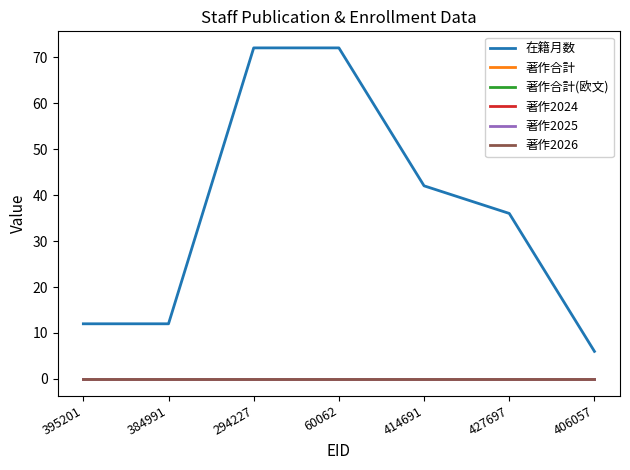

Is this an area chart (filled region under the line)?

No